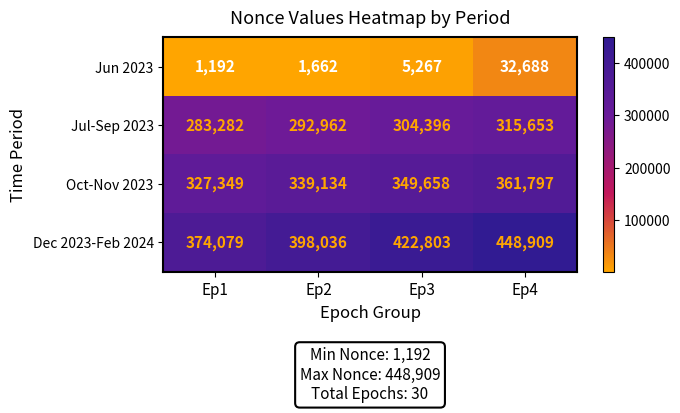

List the series in order of their peak value, highest first.

Dec 2023-Feb 2024, Oct-Nov 2023, Jul-Sep 2023, Jun 2023